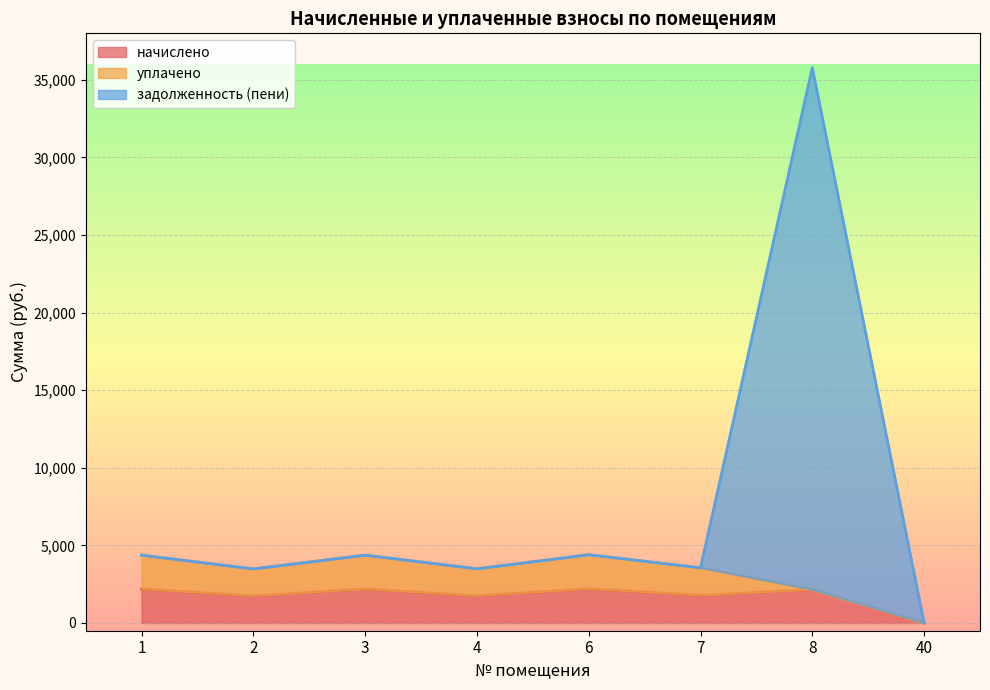

Is it true that начислено equals 789.5 at 8?

False